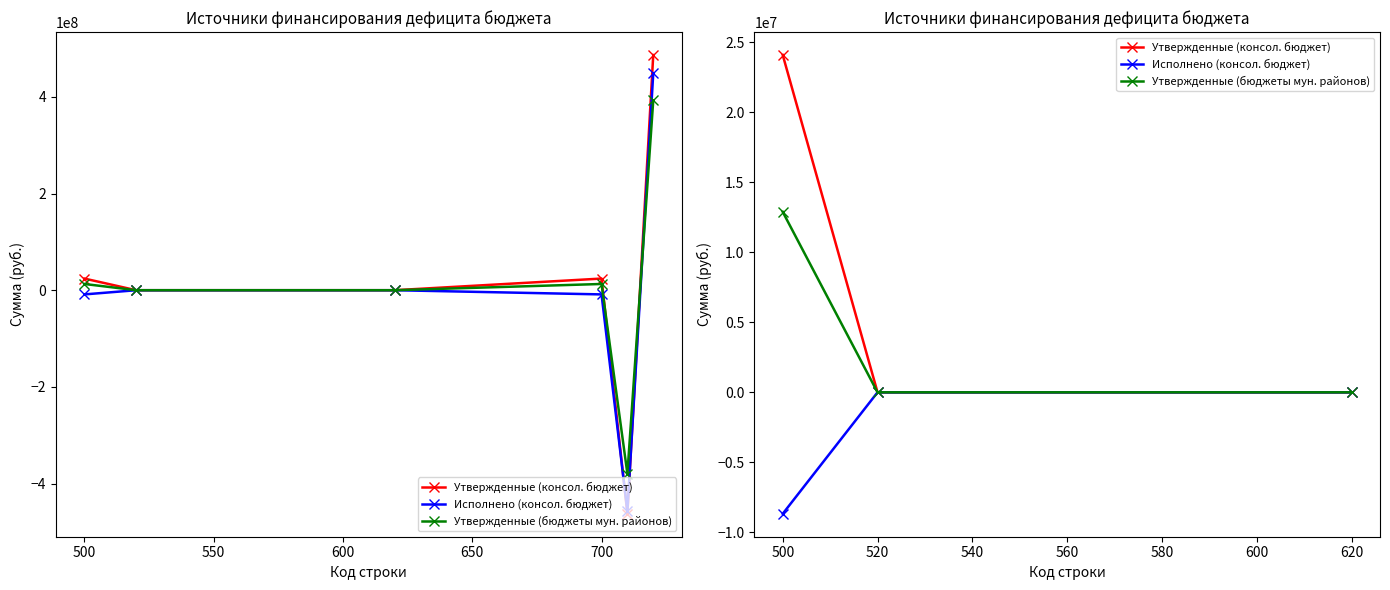

What is the difference between the maximum and second lowest values in the Утвержденные (консол. бюджет) series?

24103070.9